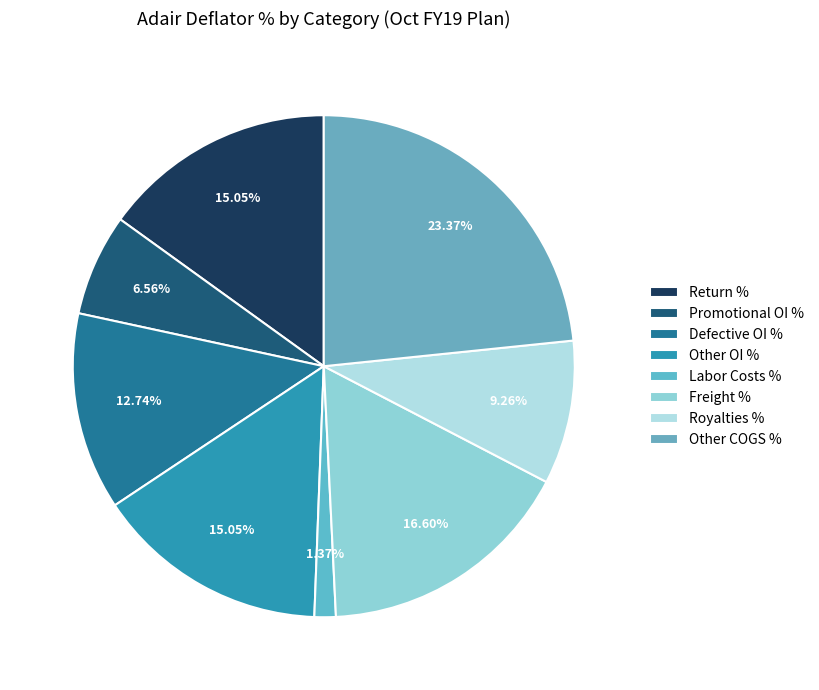

To the nearest percent, what percentage of the pie is Freight %?

17%